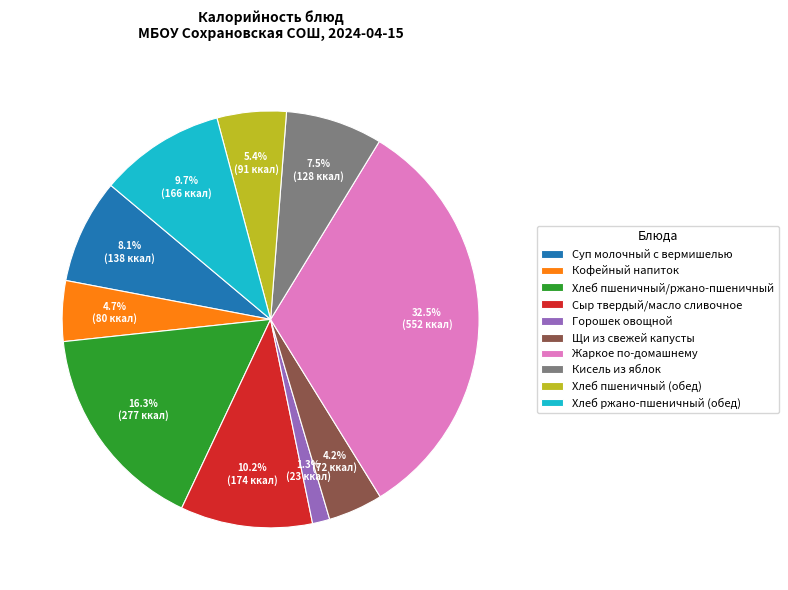

Between Хлеб ржано-пшеничный (обед) and Хлеб пшеничный/ржано-пшеничный, which is larger?

Хлеб пшеничный/ржано-пшеничный